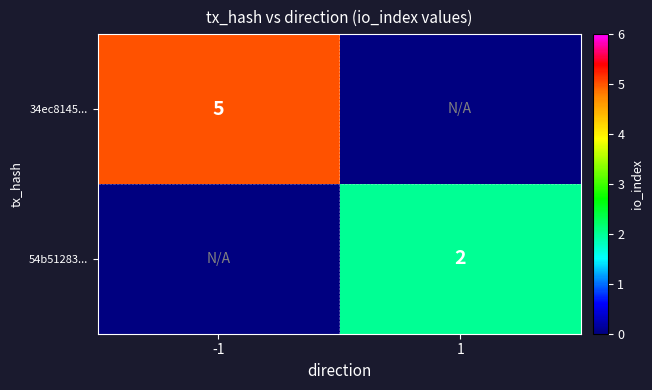

The 54b51283... series shows 2 at 1. True or false?

True